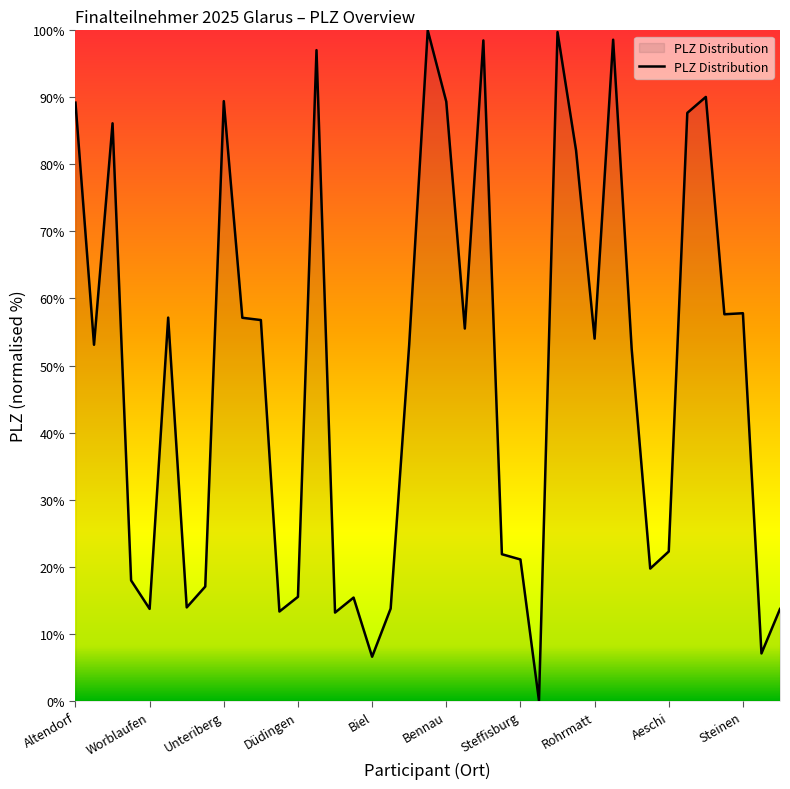

What is the label of the 11th point from the left?

10